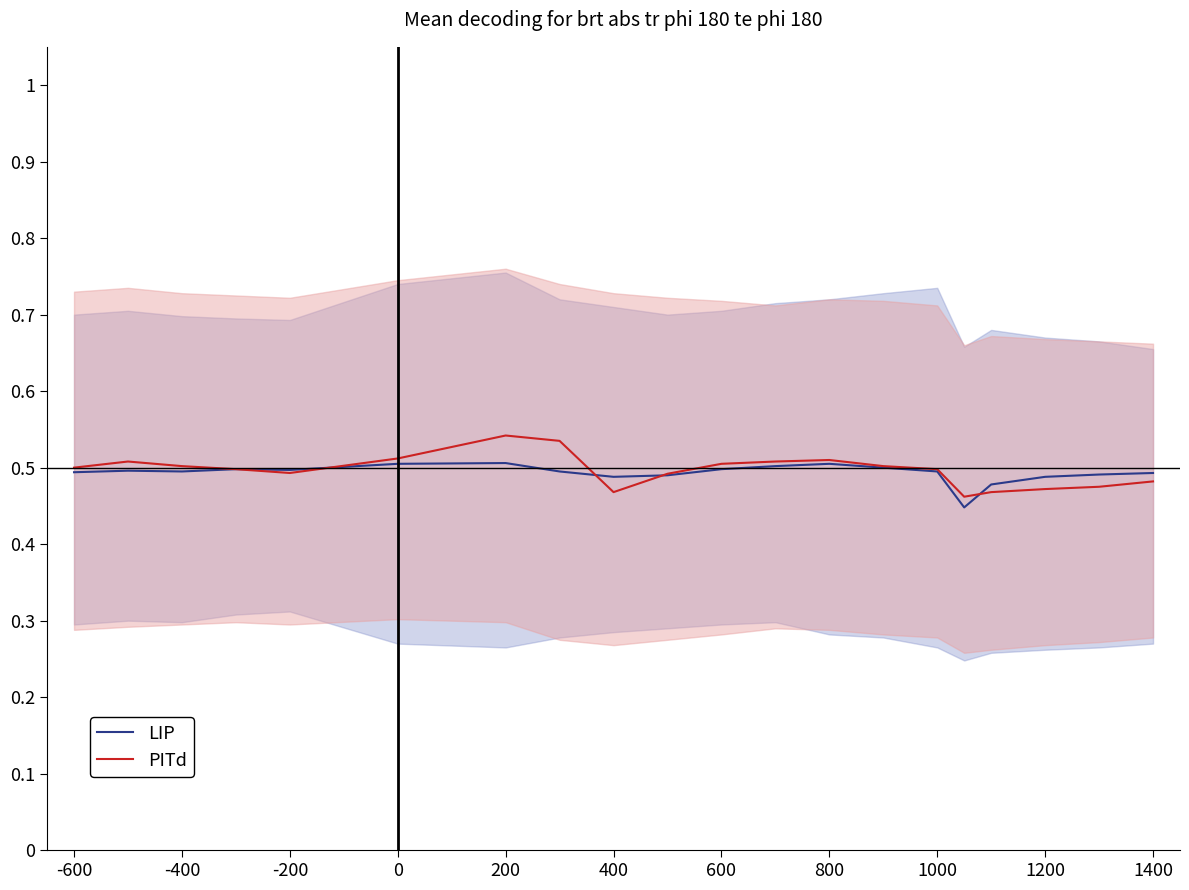

The LIP series shows 0.2 at -200. True or false?

False